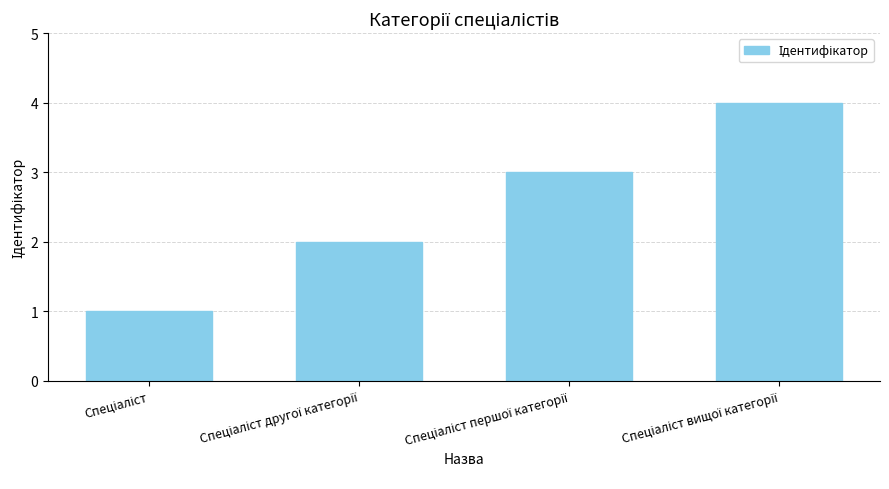

Reading right to left, list all the values displayed in this chart.

4	3	2	1